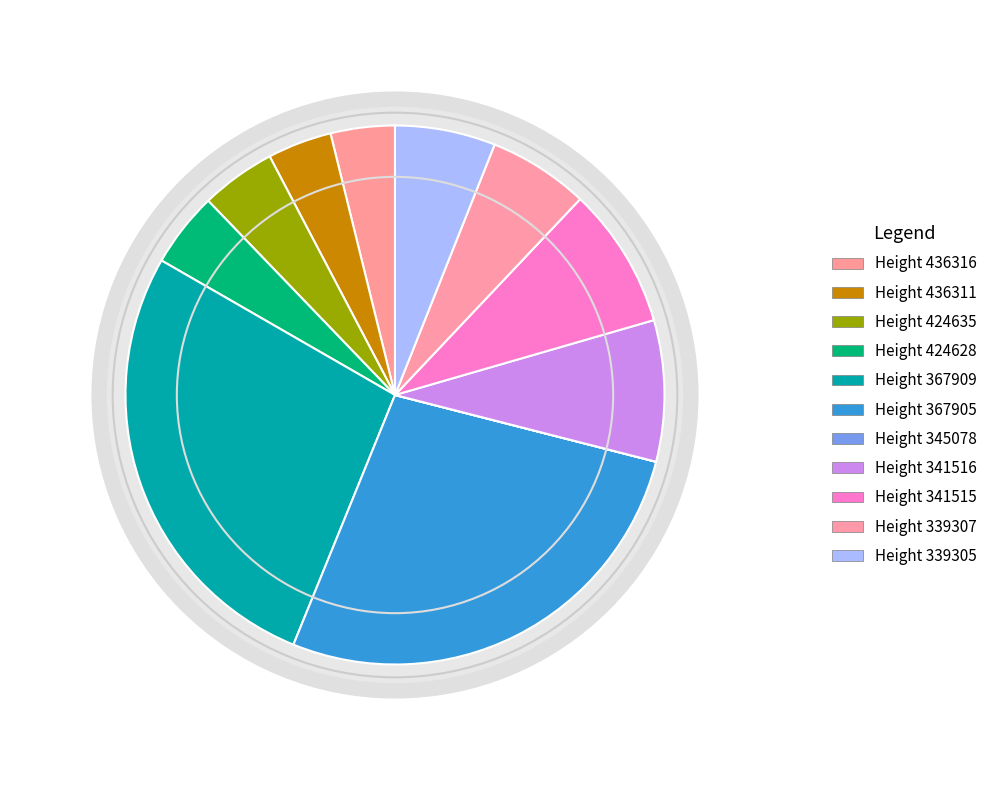

What is the change in value from 367909 to 341515?

-19913.7